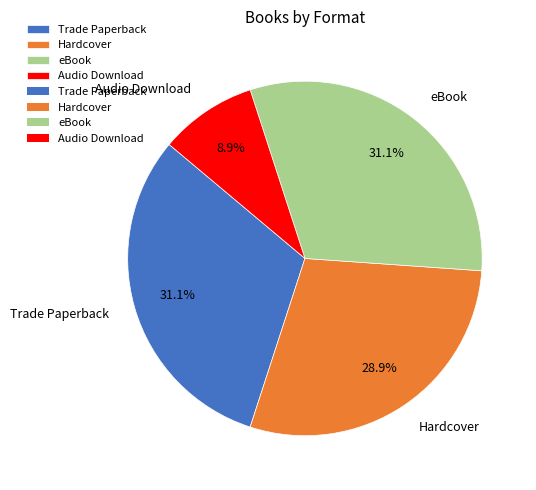

Combined, do Trade Paperback and eBook account for over 50%?

Yes